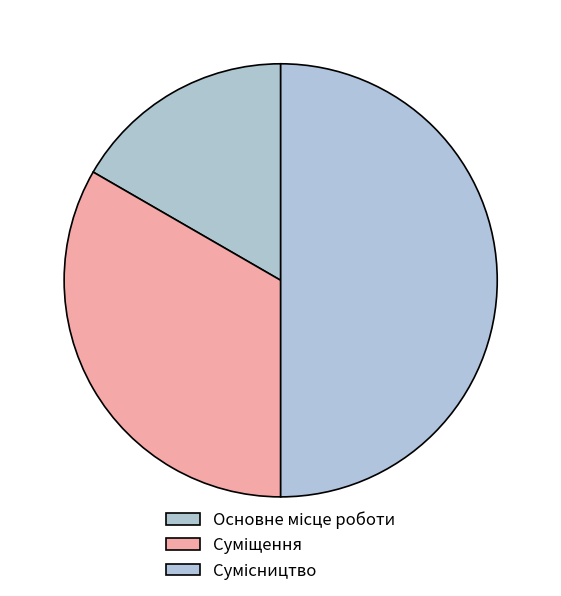

What is the total percentage of Суміщення and Сумісництво?

83.3%